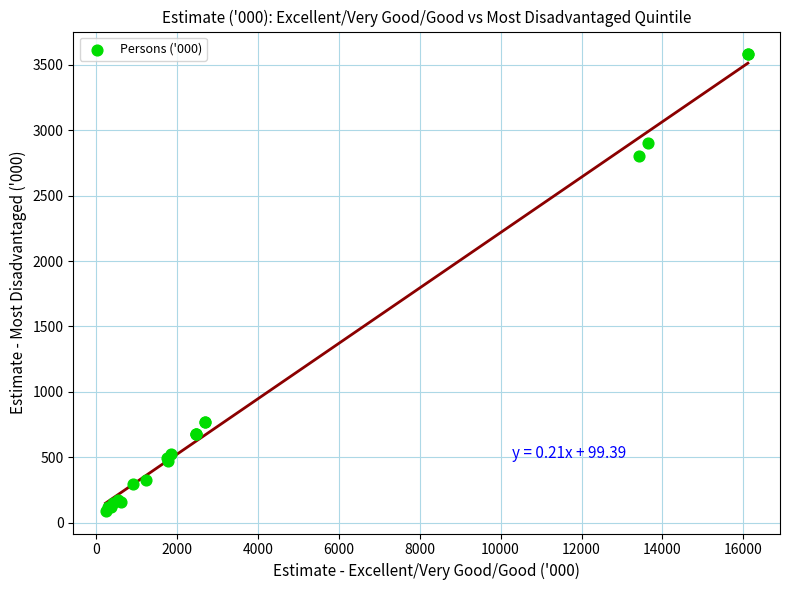

What Y value in the scatter plot is closest to 1836?

2801.0